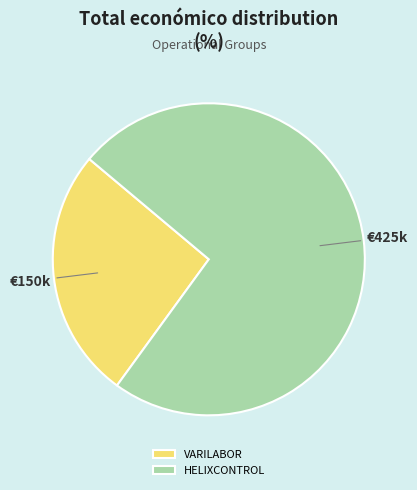

Which category has the biggest portion of the pie?

HELIXCONTROL